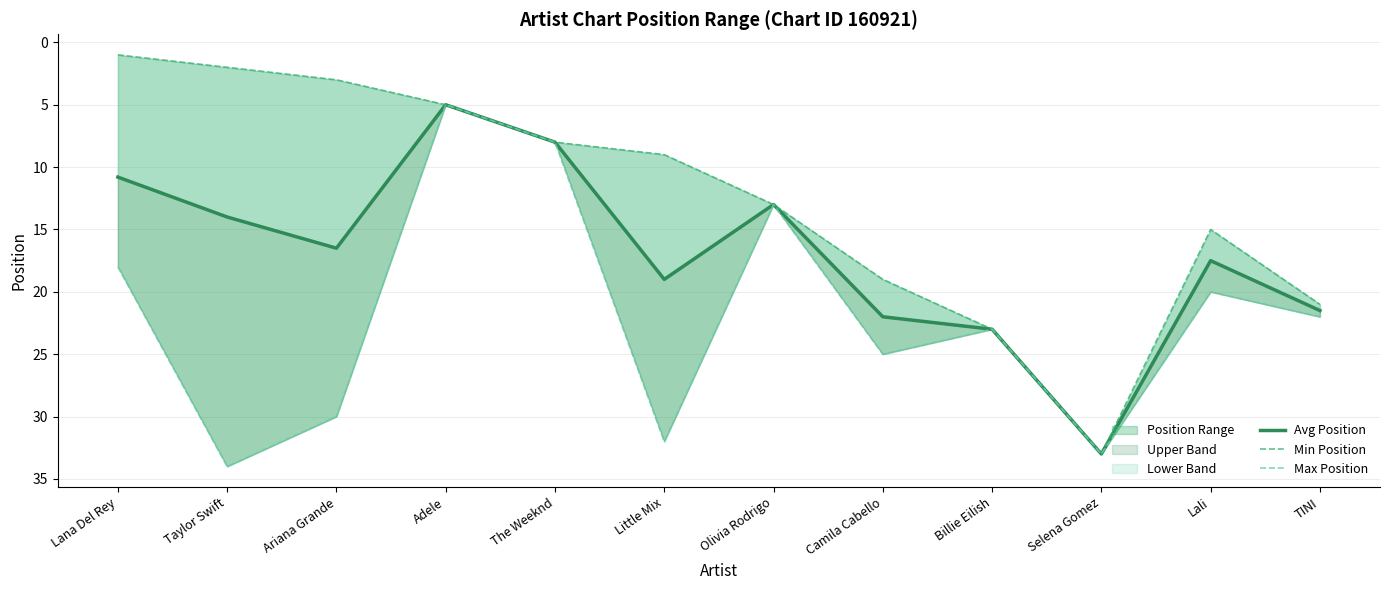

What is the value of the Avg Position point at the 8th from the left?

22.0